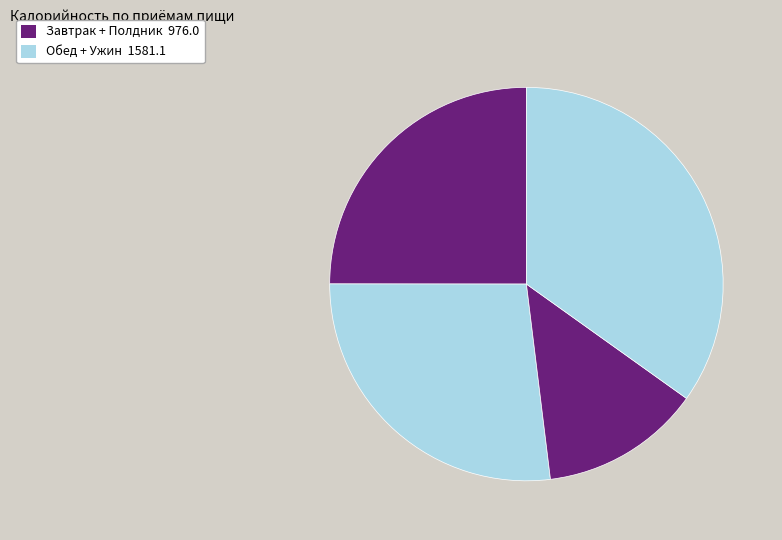

Is there any slice that represents more than half of the pie?

No